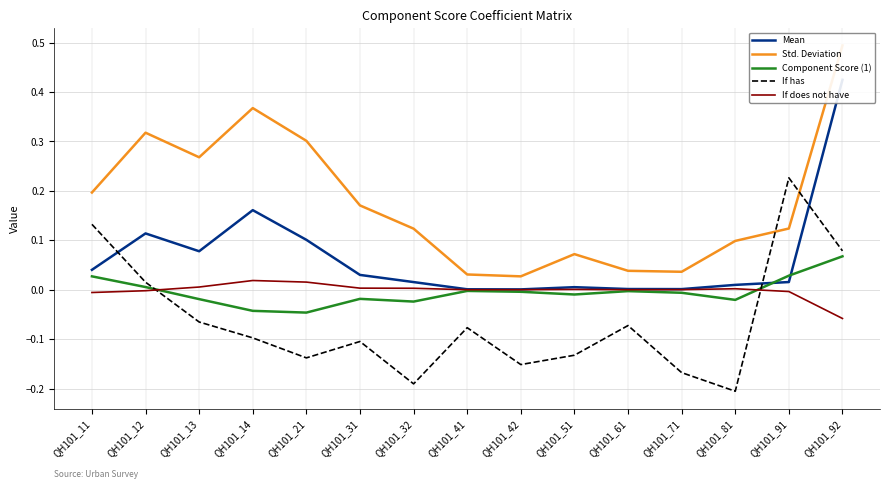

At which category does the chart reach its peak across all series?

QH101_92